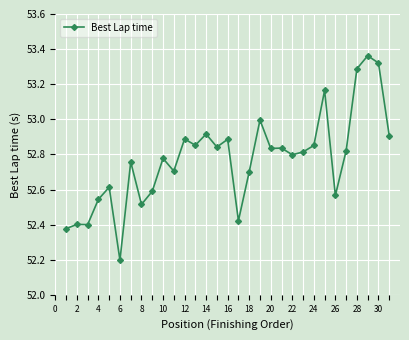

What is the difference between the maximum and minimum values?

1.2